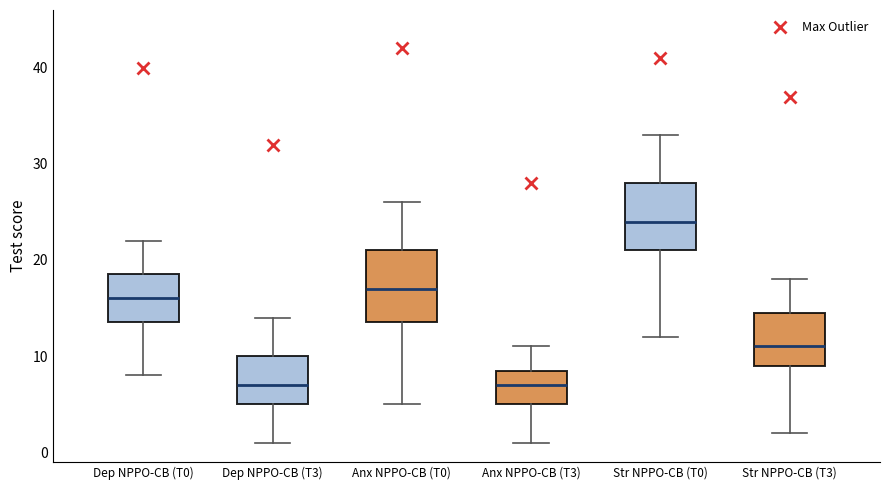

Reading left to right, transcribe this box plot: for each box, give where its median line is, the range the box spans, and where its two whiskers end, as read against the y-axis. The values are not printed on the chart, so give them approximately, as read against the axis.

Dep NPPO-CB (T0): median 16, box 14 to 19, whiskers 8 to 22
Dep NPPO-CB (T3): median 7, box 5 to 10, whiskers 1 to 14
Anx NPPO-CB (T0): median 17, box 14 to 21, whiskers 5 to 26
Anx NPPO-CB (T3): median 7, box 5 to 9, whiskers 1 to 11
Str NPPO-CB (T0): median 24, box 21 to 28, whiskers 12 to 33
Str NPPO-CB (T3): median 11, box 9 to 15, whiskers 2 to 18